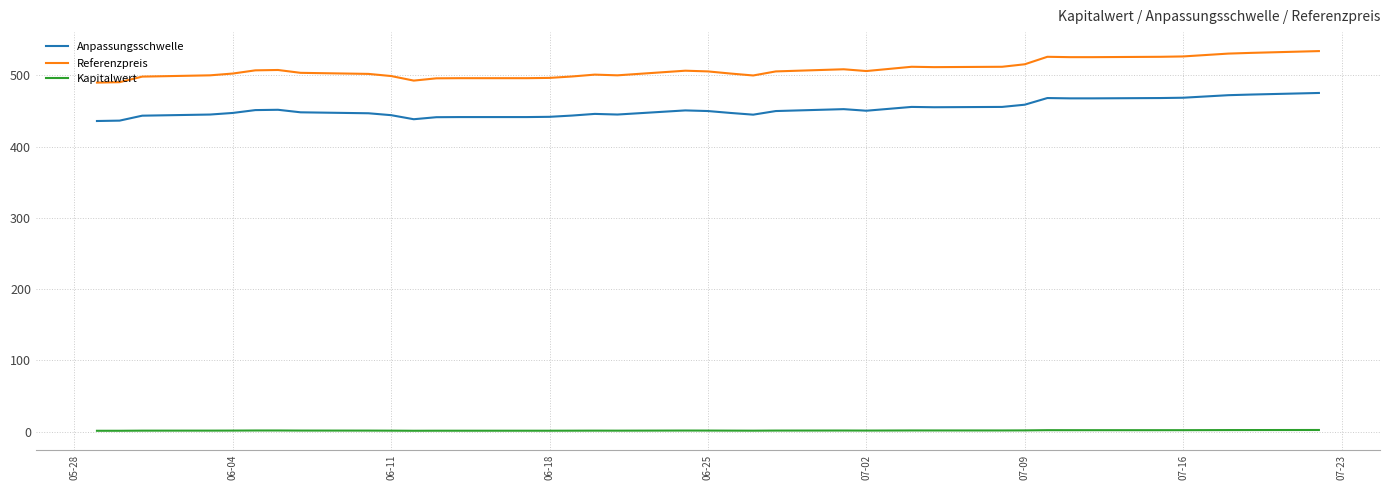

Which series has the largest total across all categories?

Referenzpreis